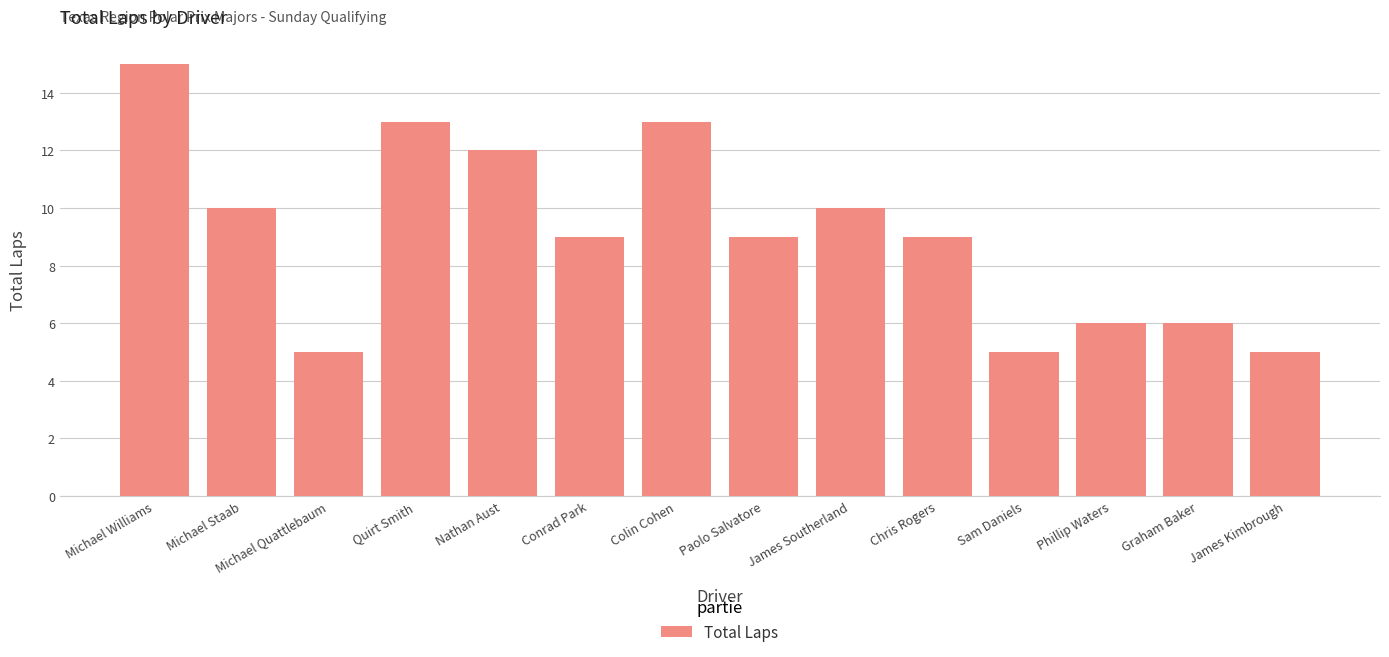

What is the smallest value displayed?

5